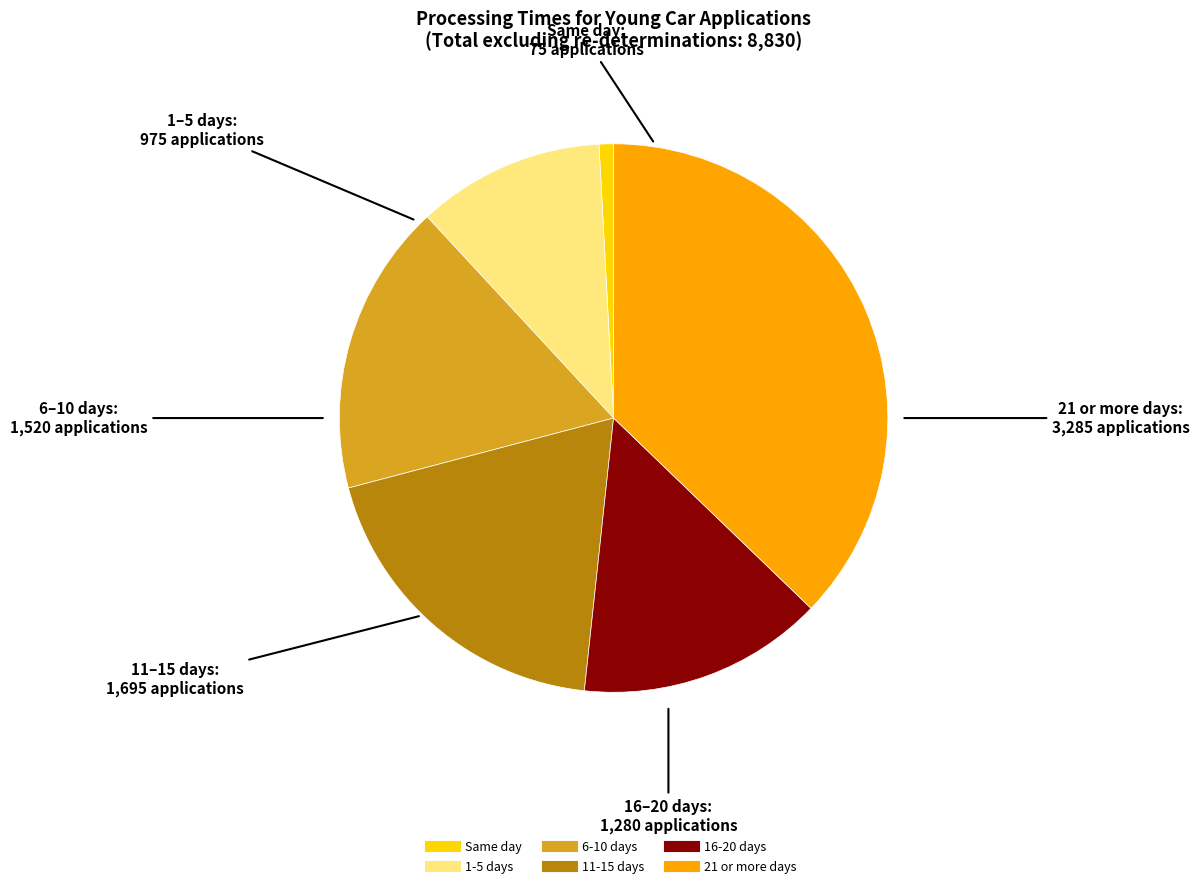

How many segments does this pie chart have?

6